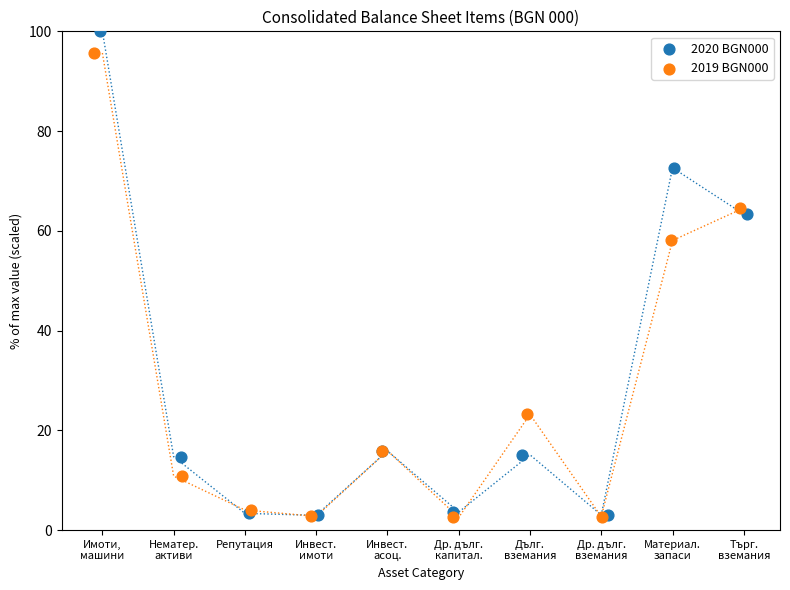

Which series reaches the maximum Y coordinate?

2020 BGN000